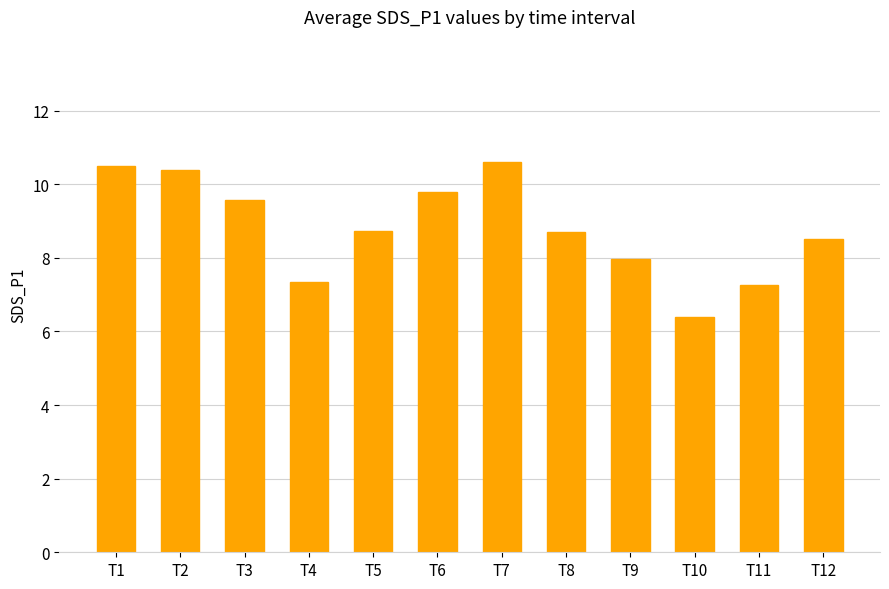

Does the chart contain stacked bars?

No